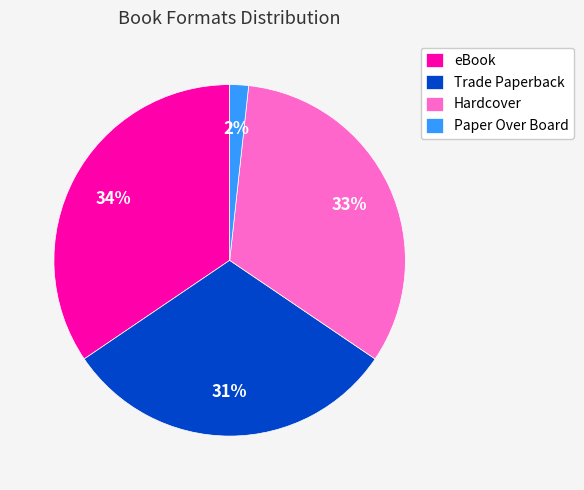

Rank the categories by value from lowest to highest.

Paper Over Board, Trade Paperback, Hardcover, eBook